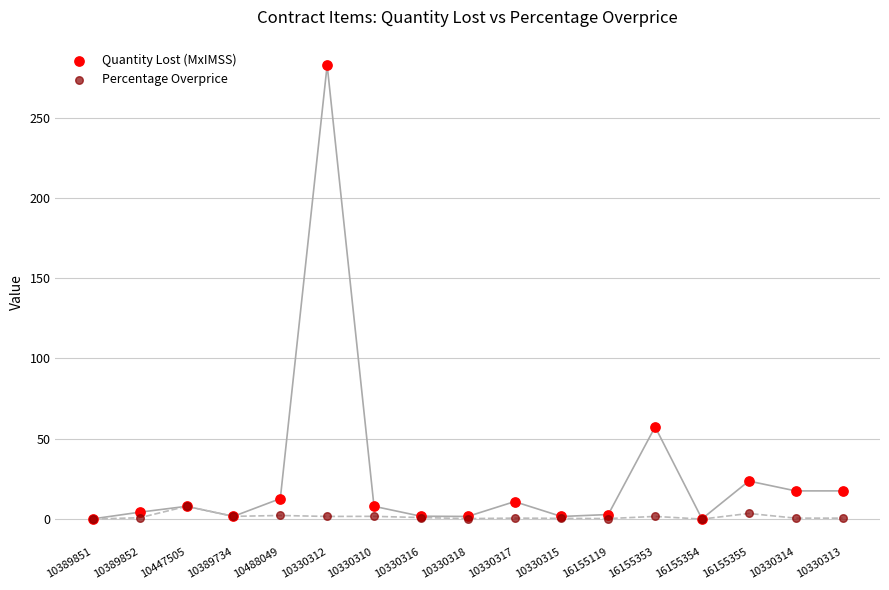

Across all series, what Y value is closest to 141?

57.3